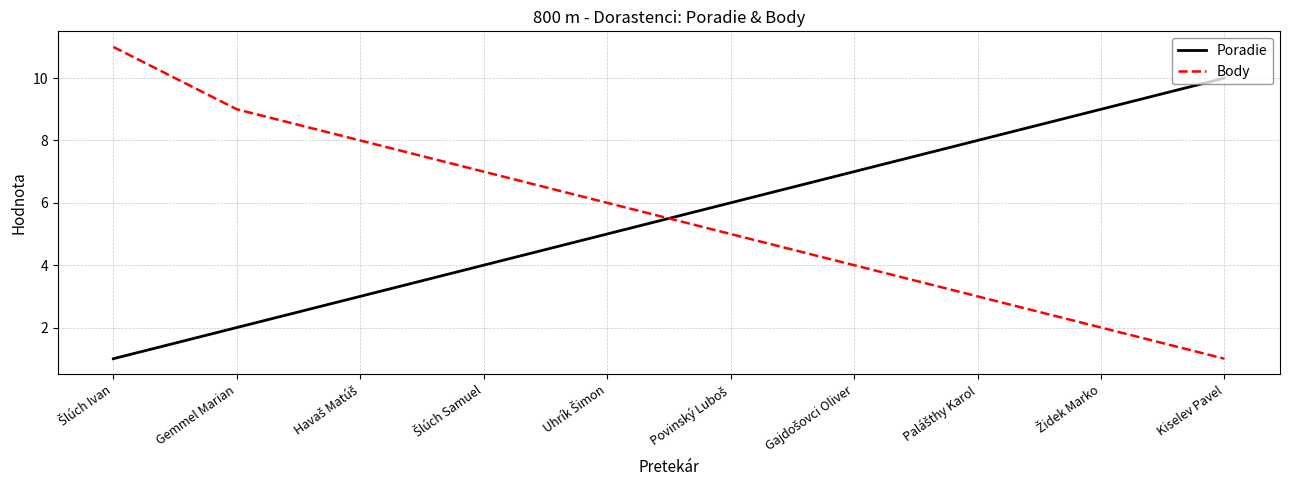

The Poradie series shows 10 at Kiselev Pavel. True or false?

True